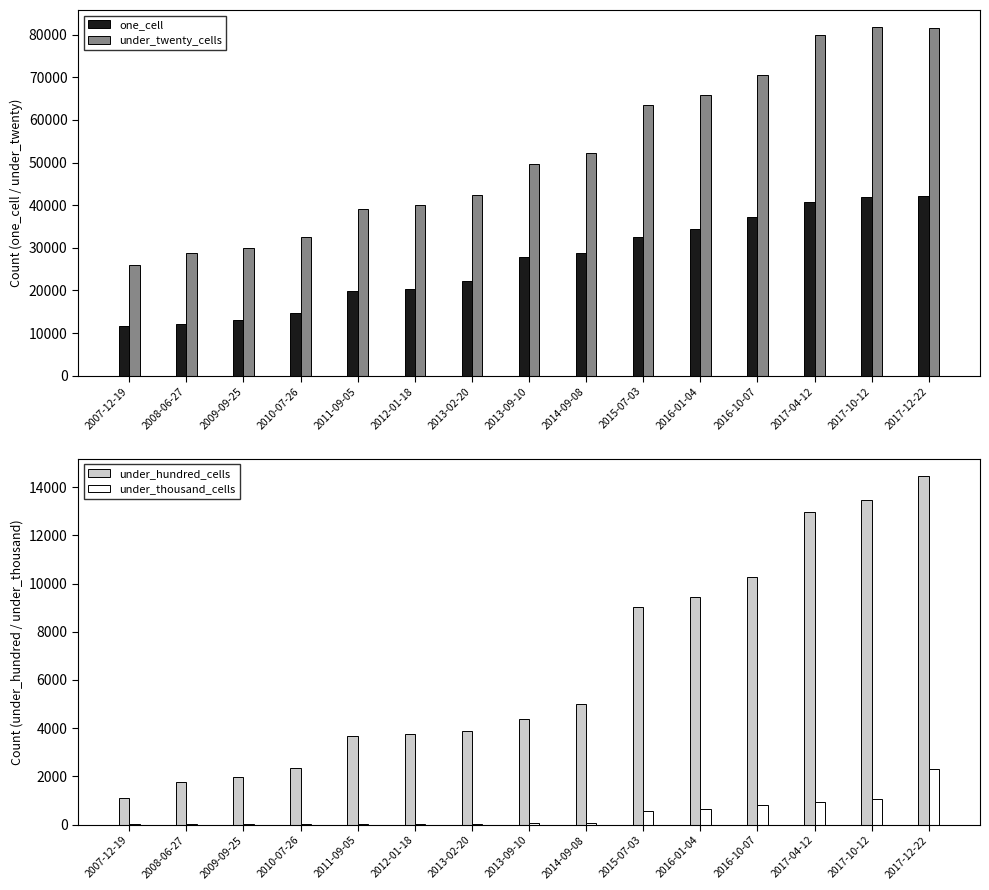

Which series changed the most between 2010-07-26 and 2013-09-10?

under_twenty_cells